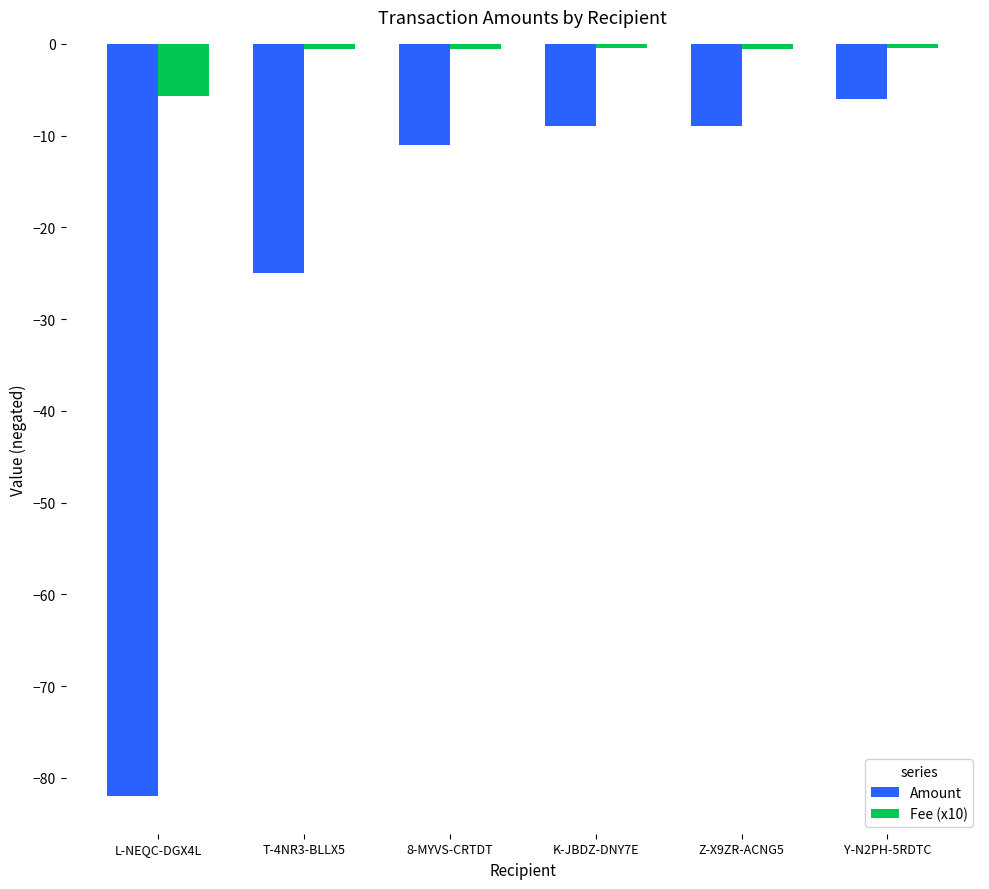

What is the minimum value for Fee (x10)?

-5.7